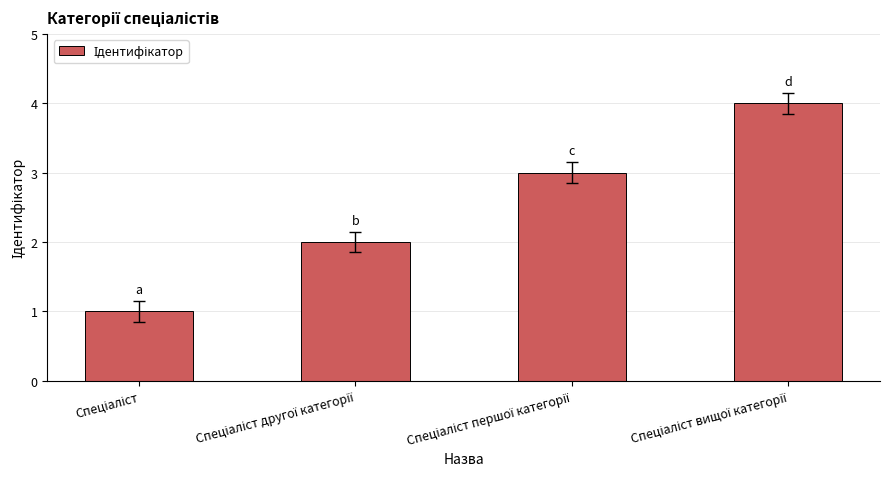

How many values are below 3?

2